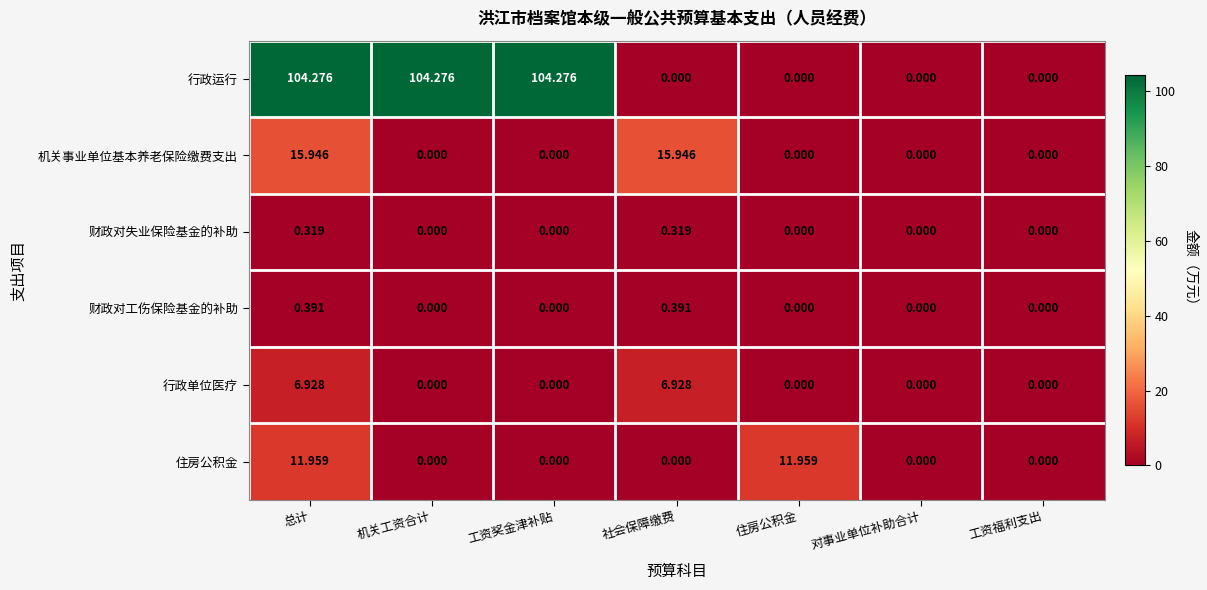

Between 住房公积金 and 对事业单位补助合计, which series saw the biggest shift?

住房公积金